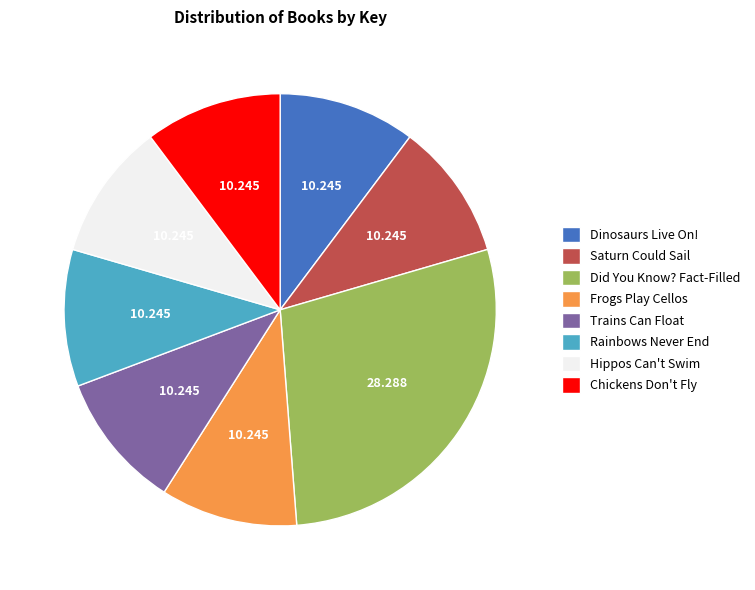

How many slices are in this pie chart?

8